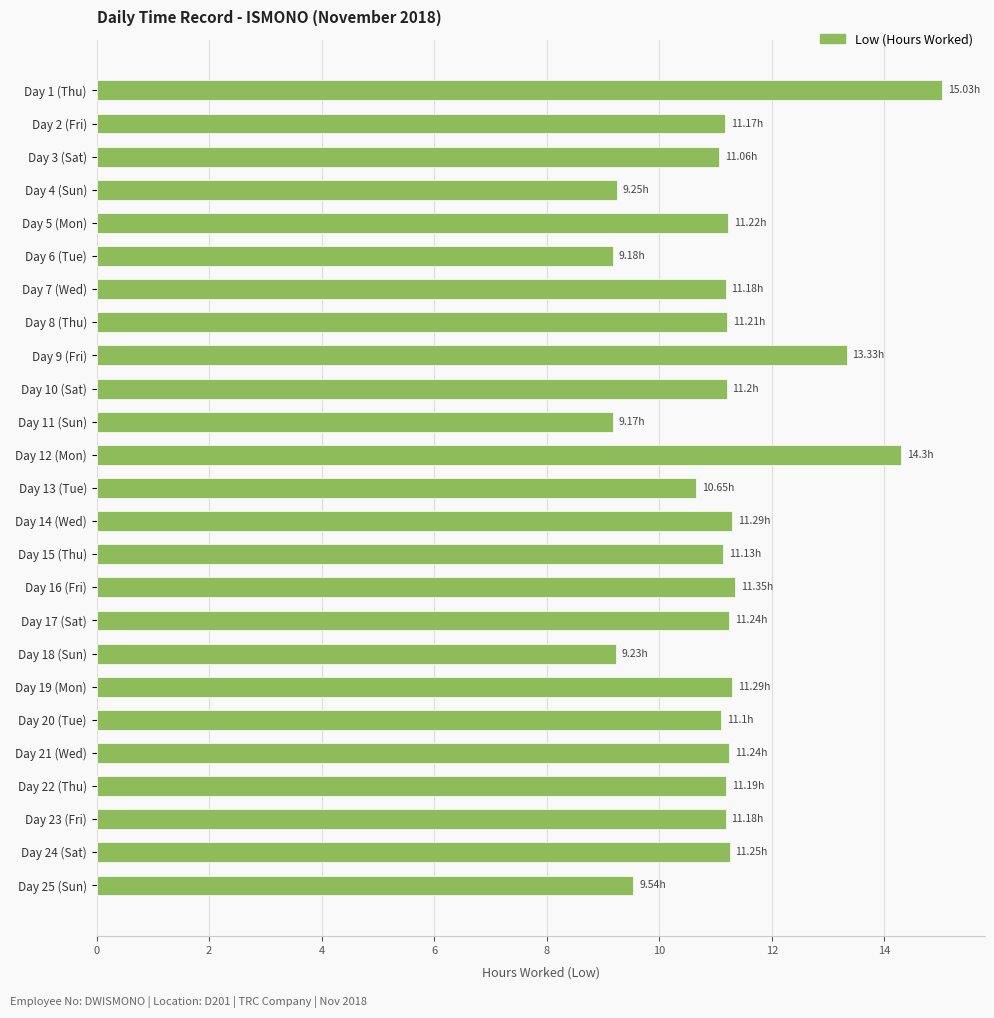

What is the sum of all values?

279.0